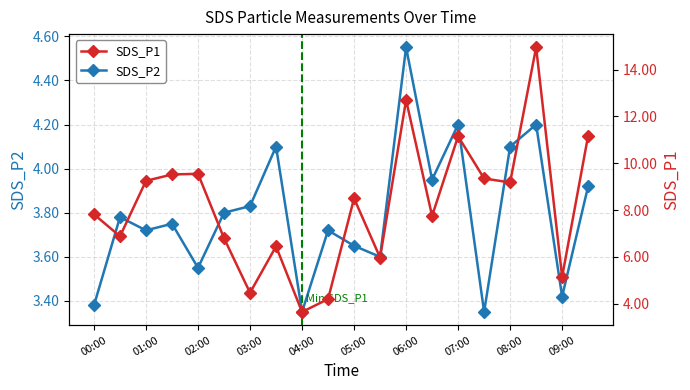

Reading left to right, list all the values displayed in this chart.

SDS_P1: 7.8	6.9	9.2	9.5	9.6	6.8	4.5	6.5	3.6	4.2	8.5	6.0	12.7	7.8	11.2	9.3	9.2	14.9	5.2	11.2
SDS_P2: 3.4	3.8	3.7	3.8	3.5	3.8	3.8	4.1	3.4	3.7	3.6	3.6	4.5	4.0	4.2	3.4	4.1	4.2	3.4	3.9